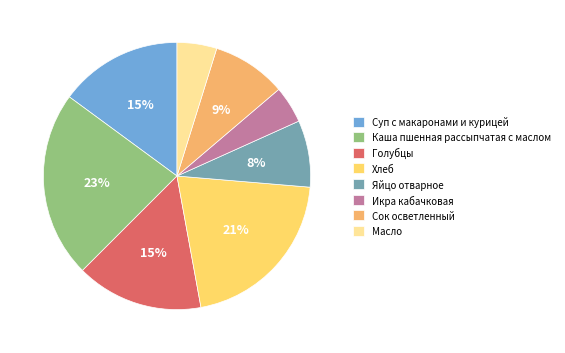

Between Яйцо отварное and Голубцы, which is larger?

Голубцы